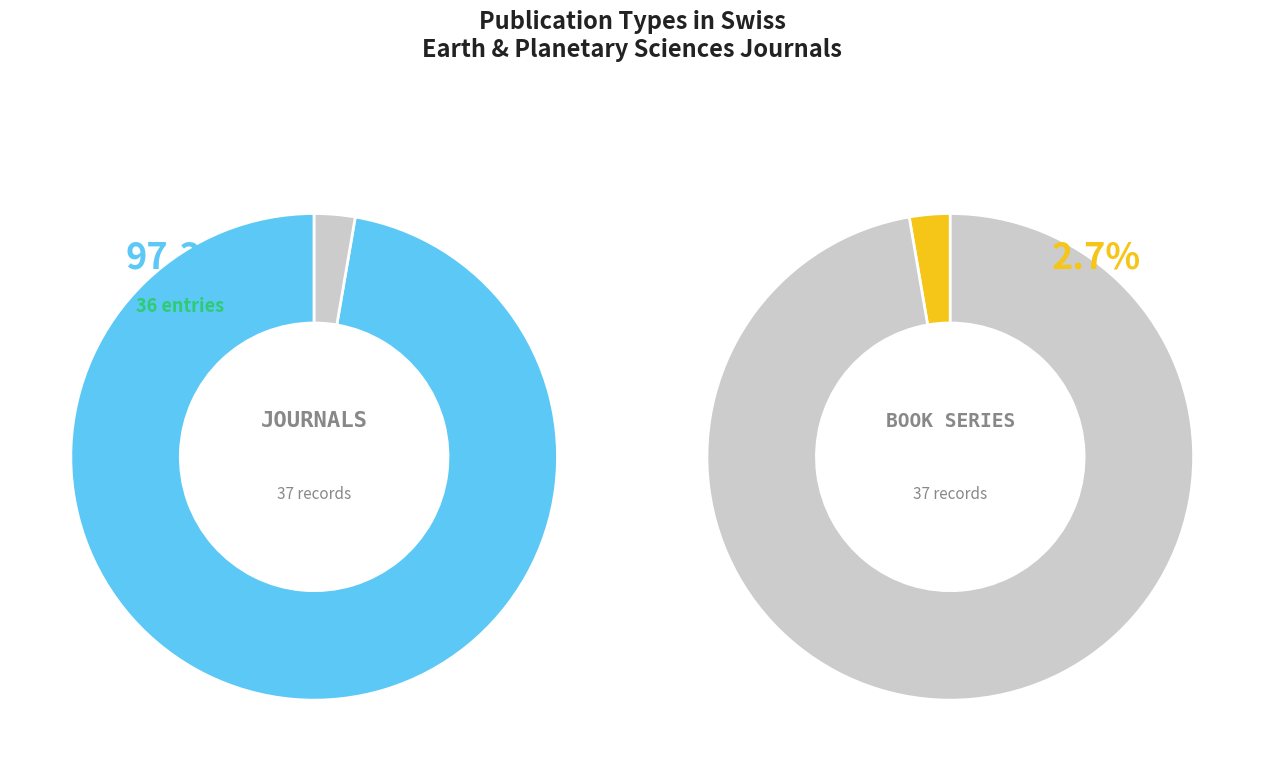

To the nearest percent, what is the difference between the largest and smallest slice percentages?

95%